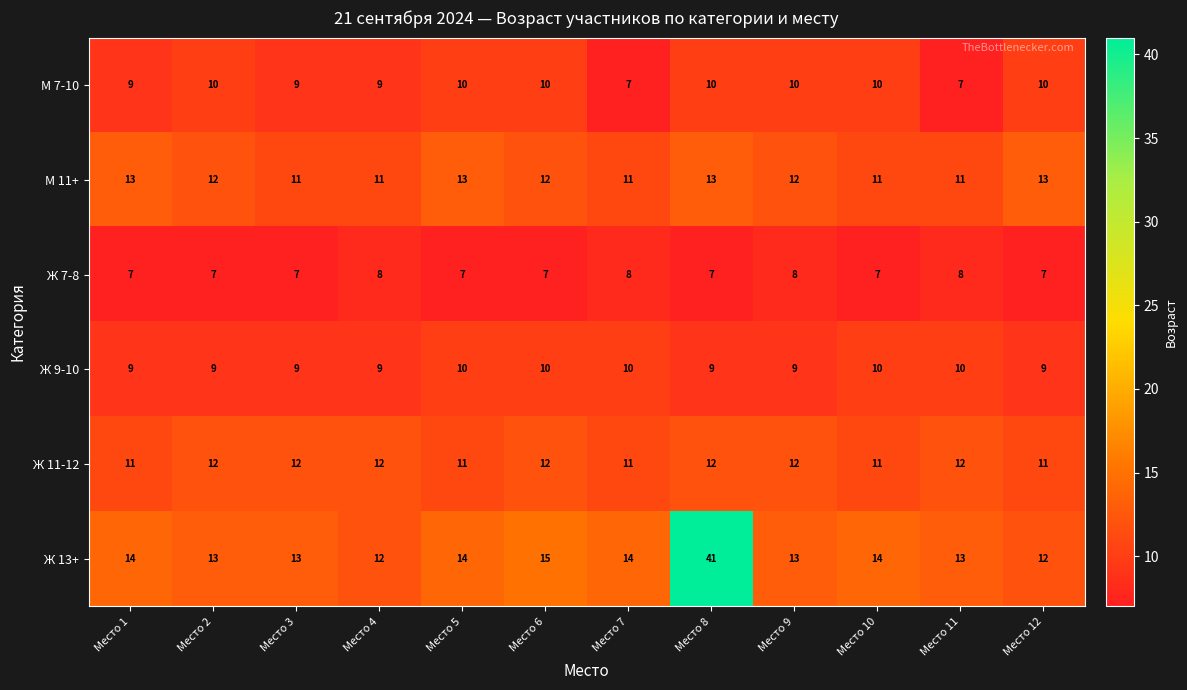

The value of Ж 7-8 at Место 6 is 7. True or false?

True